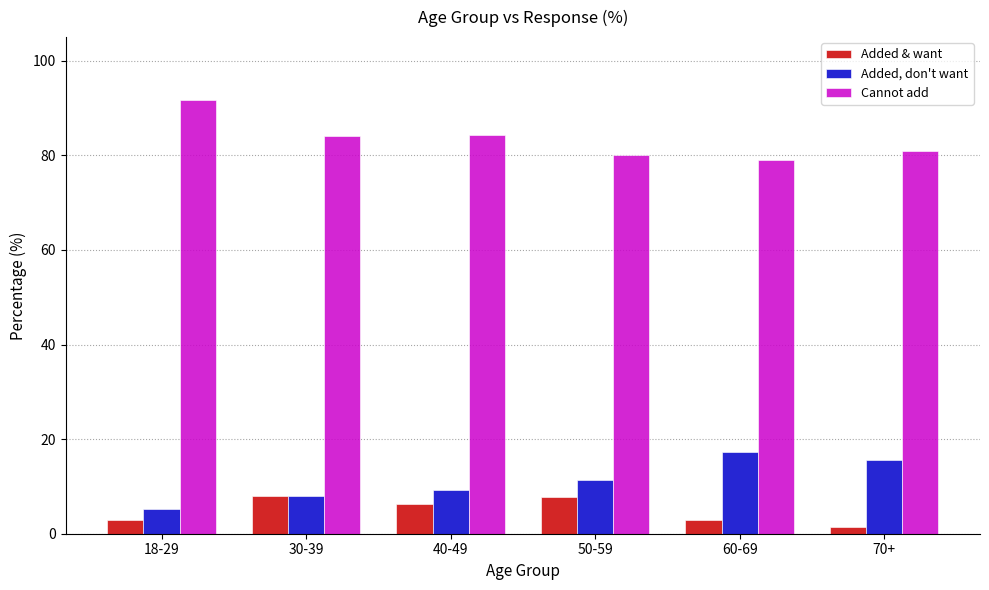

Which category has the lowest value across all series?

70+